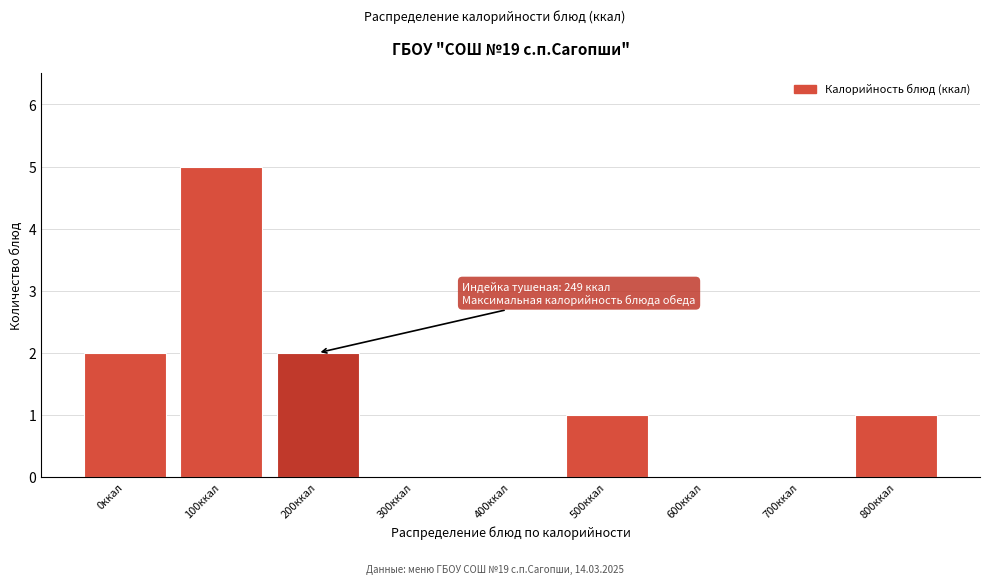

Reading left to right, list all the values displayed in this chart.

0ккал=2	100ккал=5	200ккал=2	300ккал=0	400ккал=0	500ккал=1	600ккал=0	700ккал=0	800ккал=1